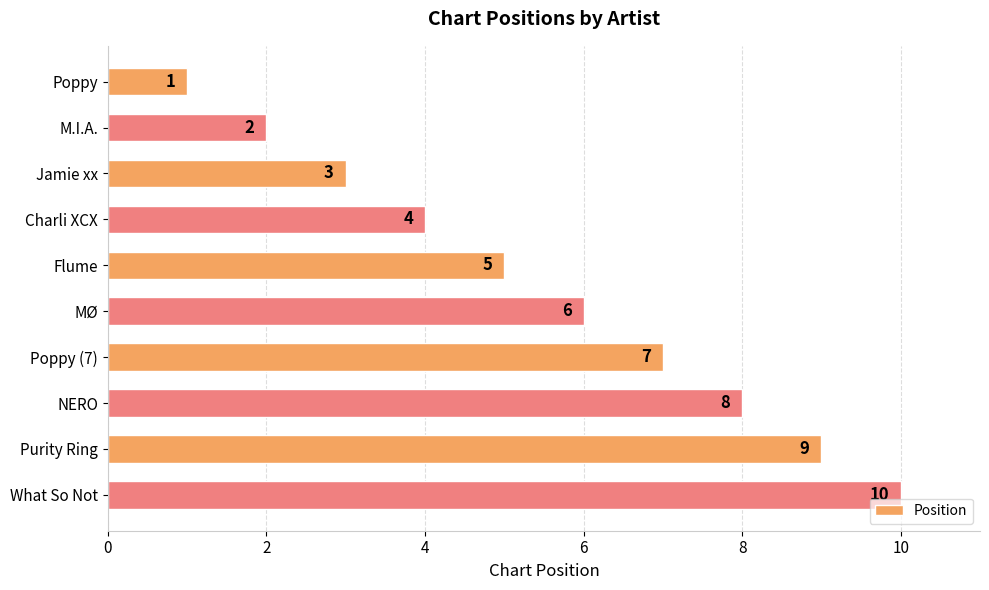

At which category does the chart reach its peak across all series?

What So Not